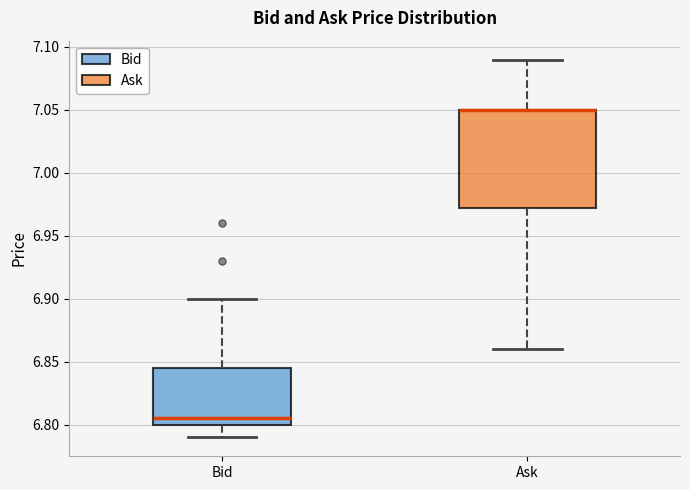

Reading left to right, transcribe this box plot: for each box, give where its median line is, the range the box spans, and where its two whiskers end, as read against the y-axis. The values are not printed on the chart, so give them approximately, as read against the axis.

Bid: median 6.805, box 6.800 to 6.845, whiskers 6.790 to 6.900
Ask: median 7.050 (drawn on the box's upper edge), box 6.975 to 7.050, whiskers 6.860 to 7.090